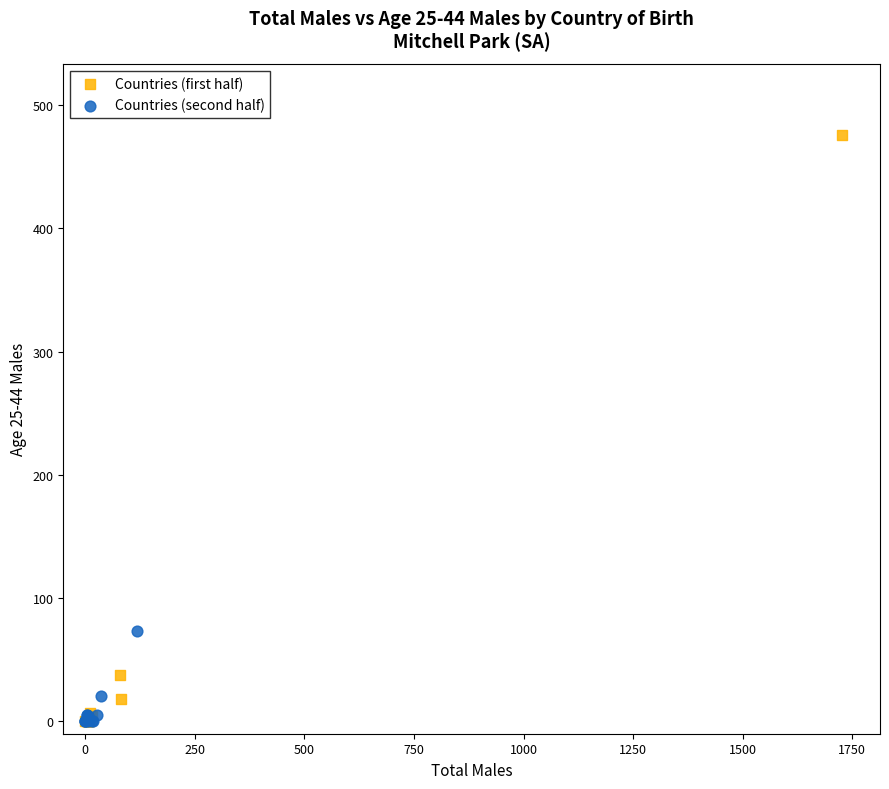

Which series contains the highest Y value?

Countries (first half)